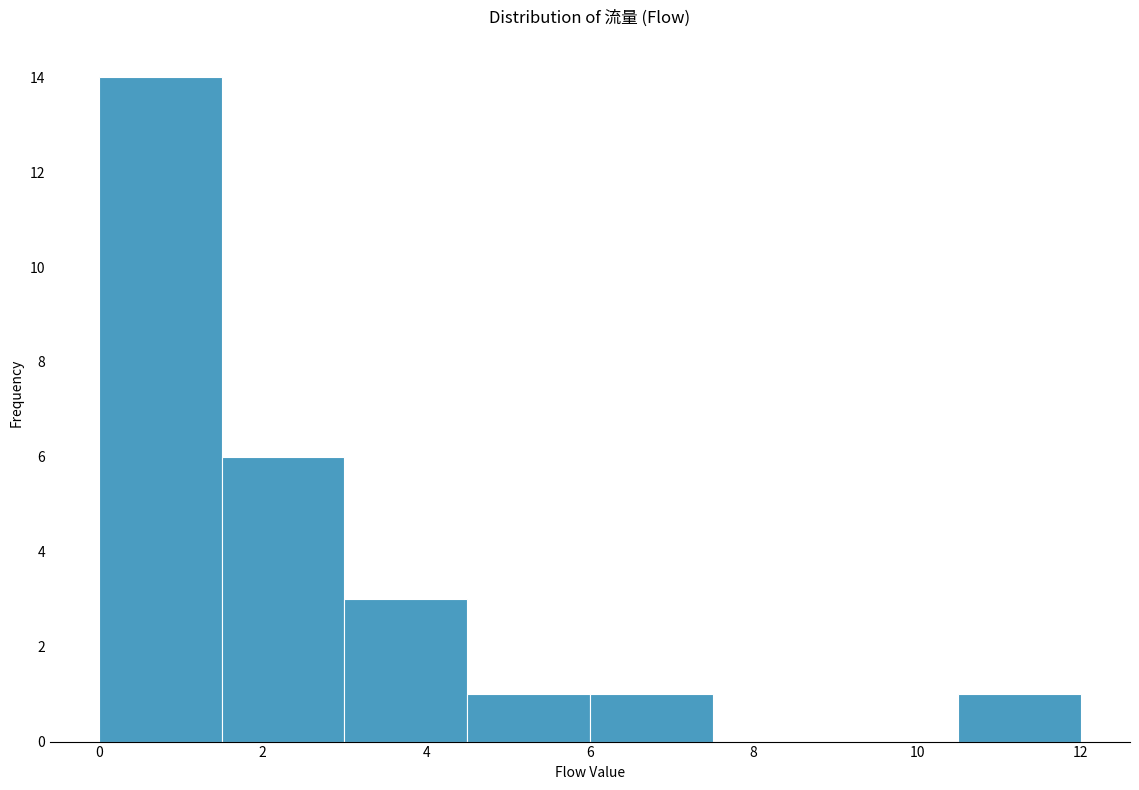

Reading left to right, list every bar in this chart as the range it spans on the x-axis followed by its height. Neither the bar edges nor the heights are printed on the chart, so give them approximately, as read against the axes.

0.0 to 1.5: 14
1.5 to 3.0: 6
3.0 to 4.5: 3
4.5 to 6.0: 1
6.0 to 7.5: 1
7.5 to 9.0: 0
9.0 to 10.5: 0
10.5 to 12.0: 1